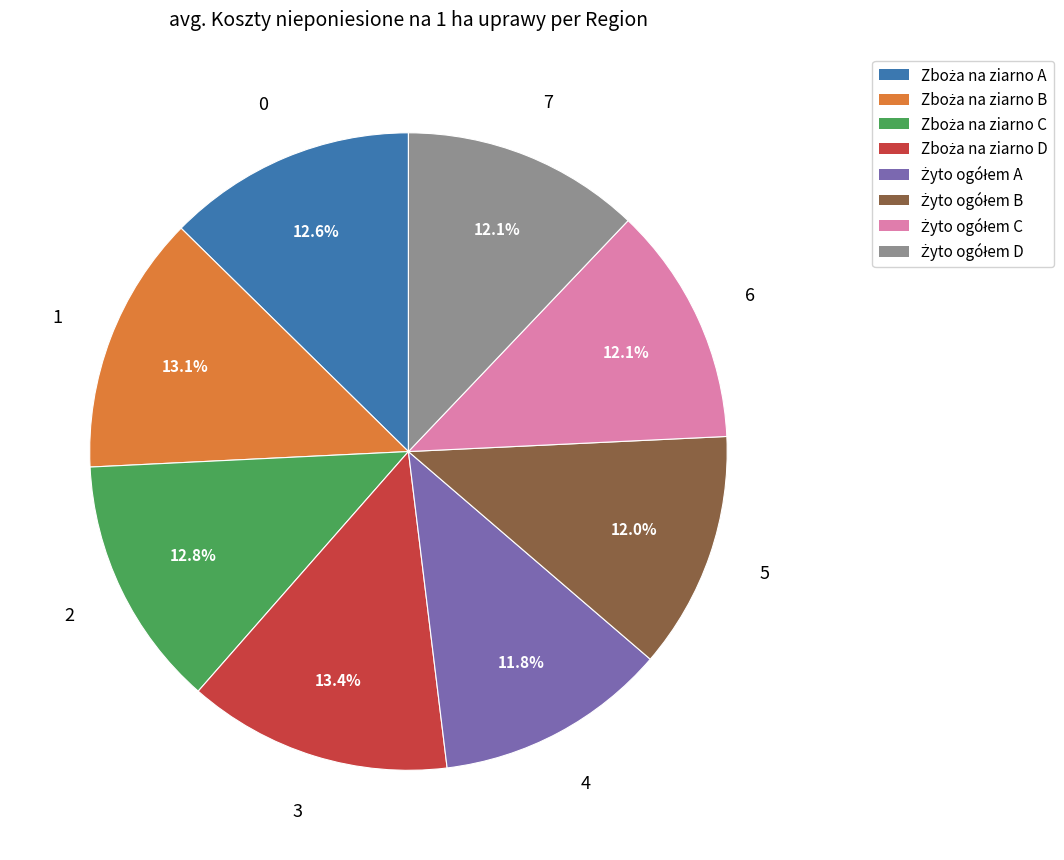

Does any single category account for the majority?

No